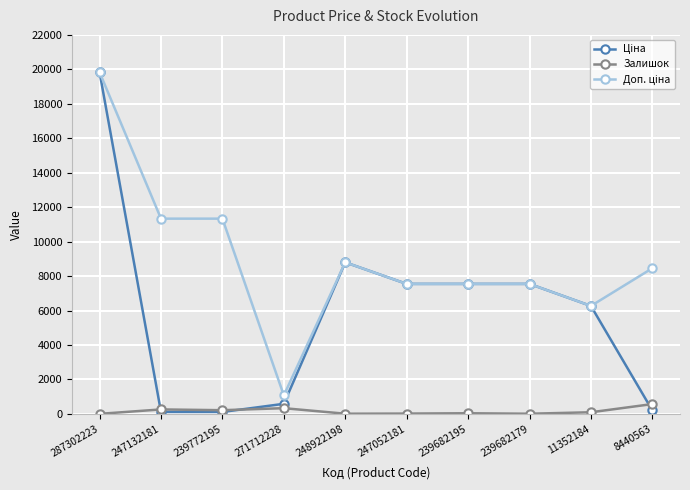

Which label corresponds to the largest value in the chart?

287302223